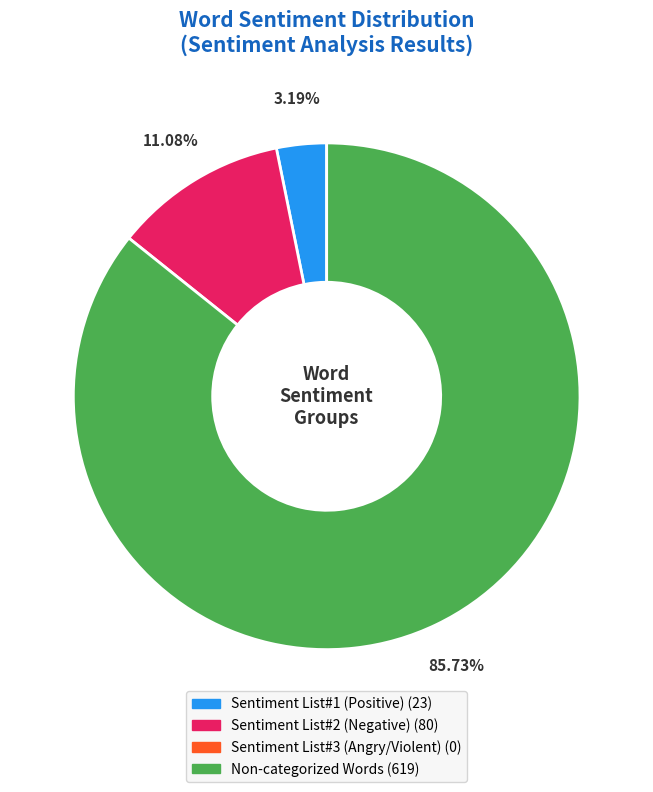

How many slices are in this pie chart?

3